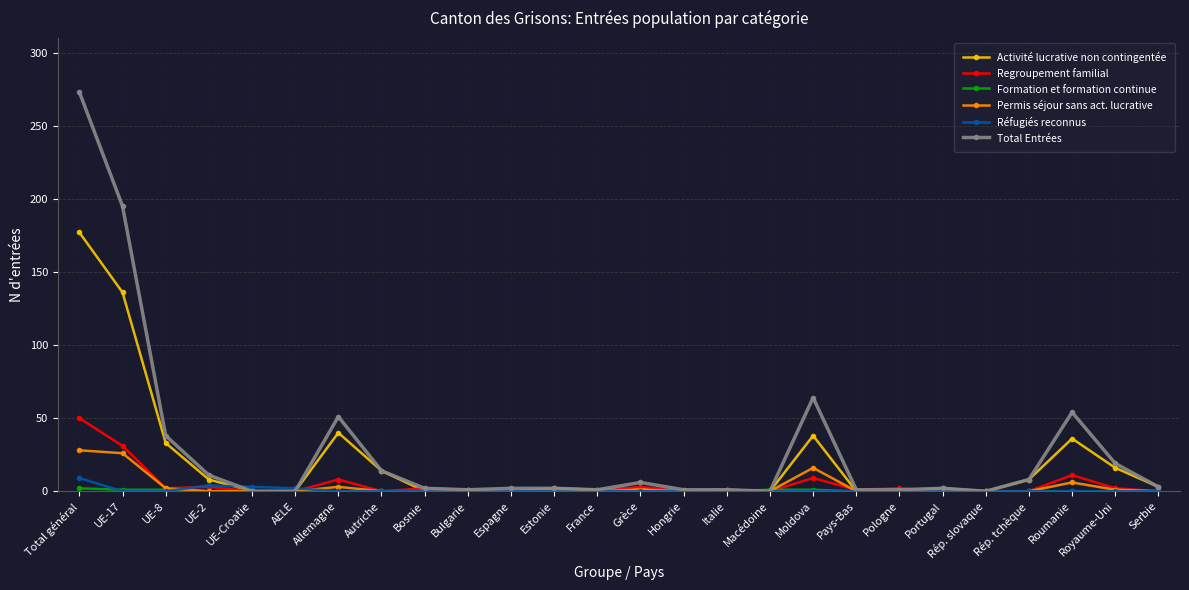

Which series has the largest total across all categories?

Total Entrées